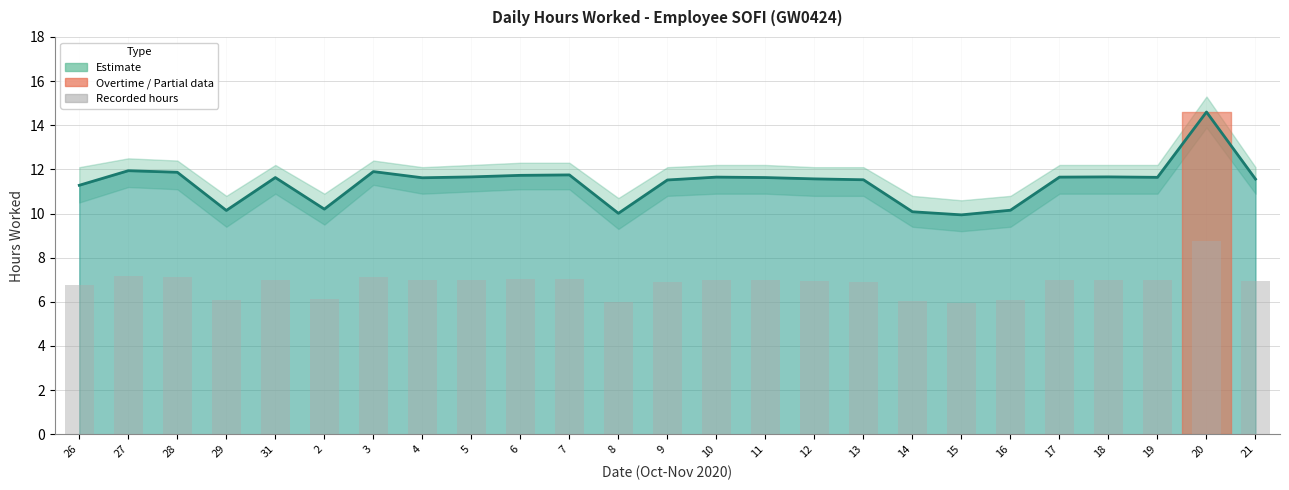

What is the smallest value displayed?

6.0